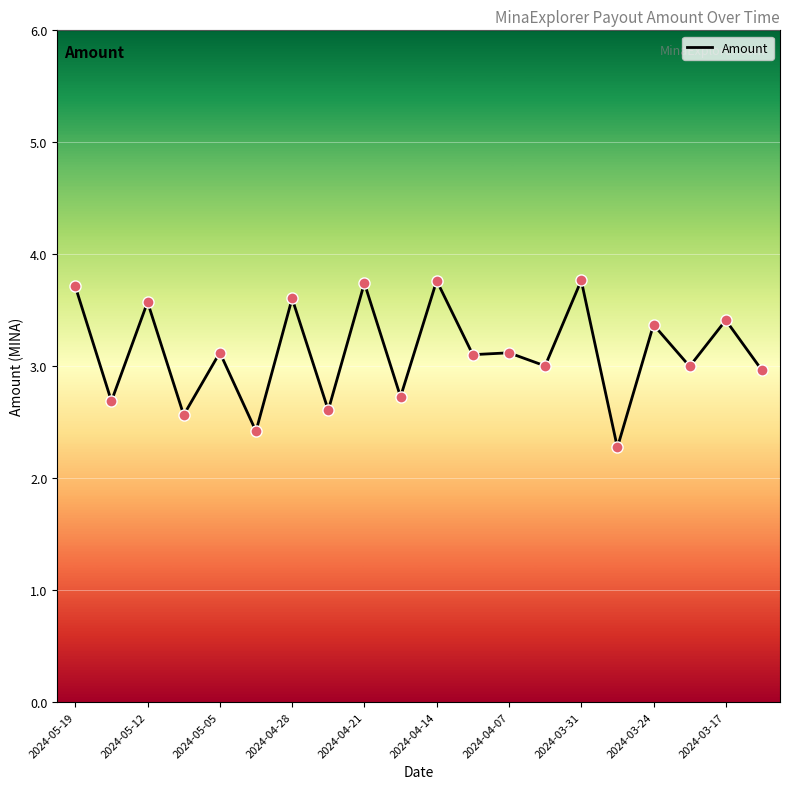

What is the greatest value displayed?

3.8